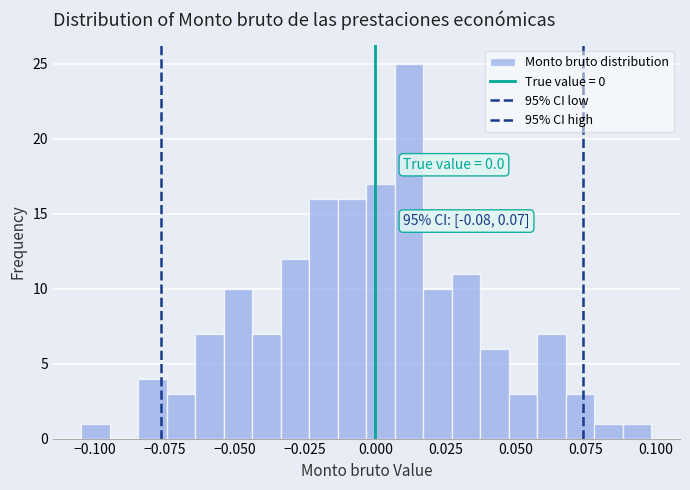

Read against the x-axis, roughly where is the centre of the tallest bar?

0.010